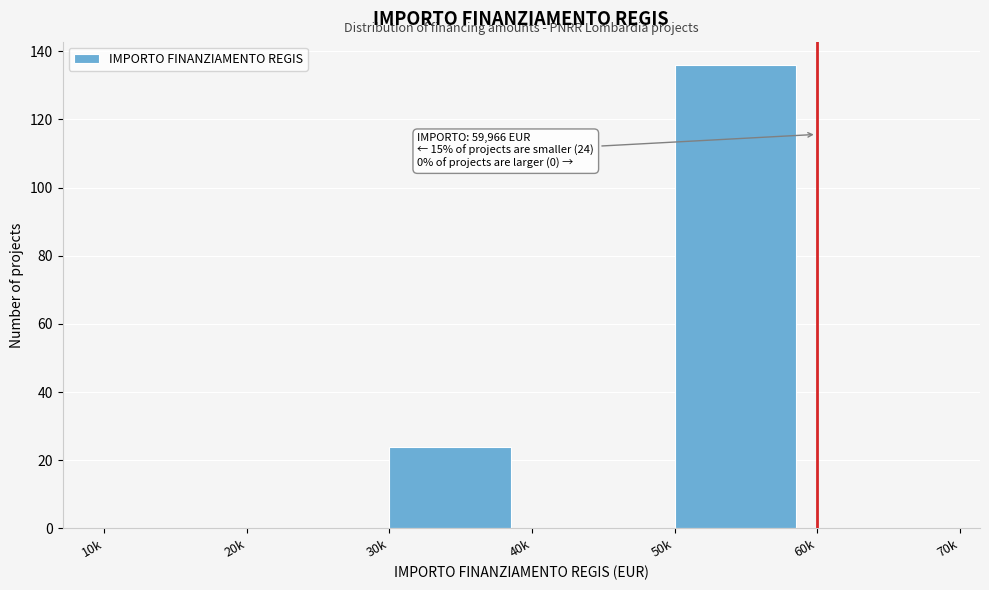

Reading left to right, extract all data points from this chart.

10k=0	20k=0	30k=24	40k=0	50k=136	60k=0